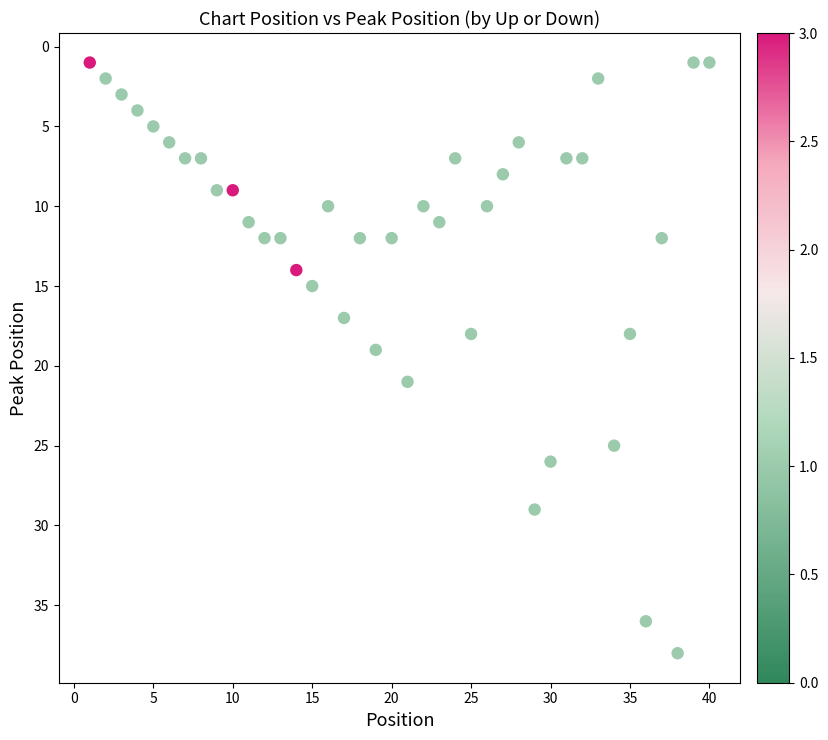

What is the range of Y values (max minus min)?

37